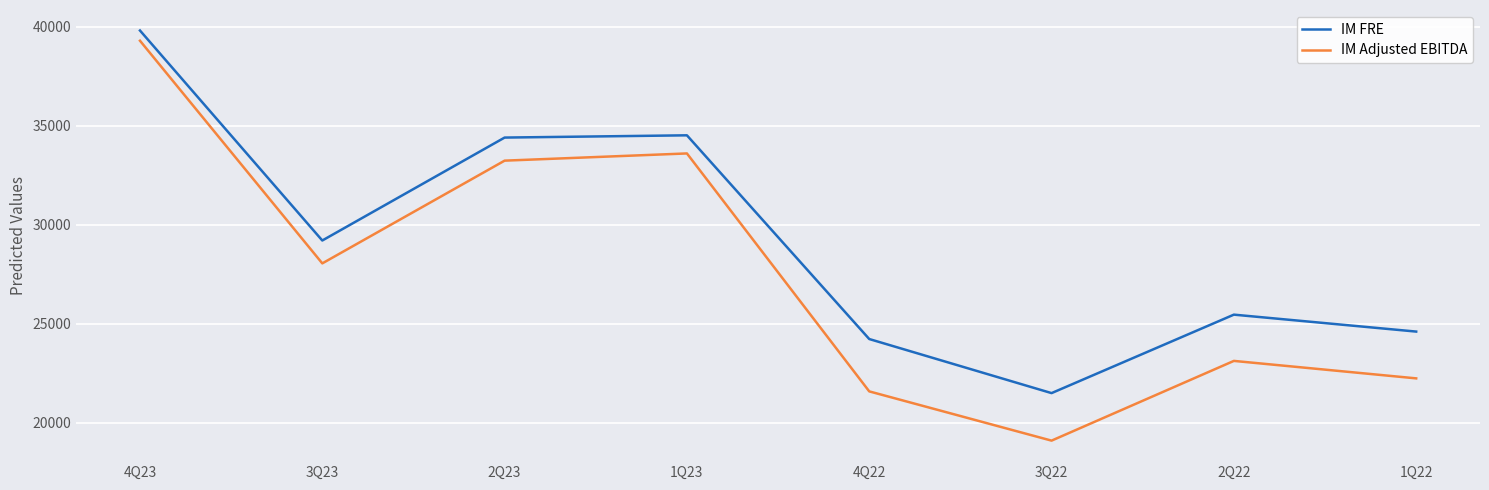

At 3Q22, list the series in order from largest to smallest.

IM FRE, IM Adjusted EBITDA